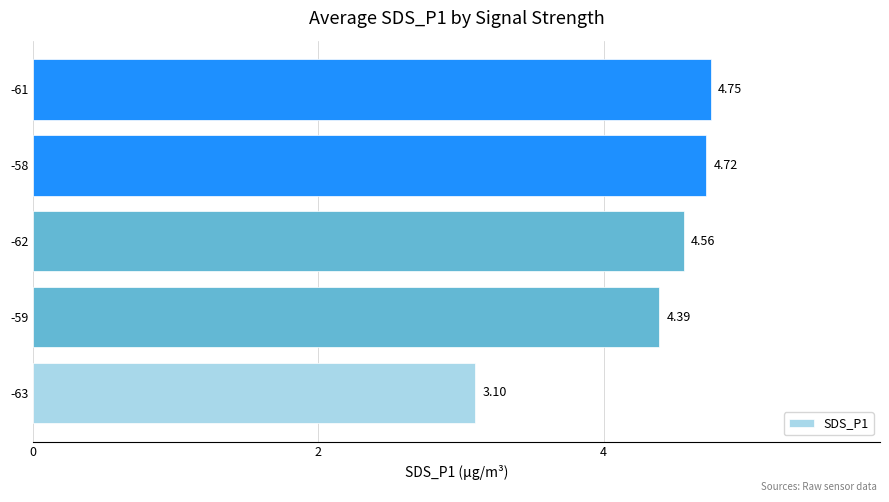

How many data points does each series have?

5